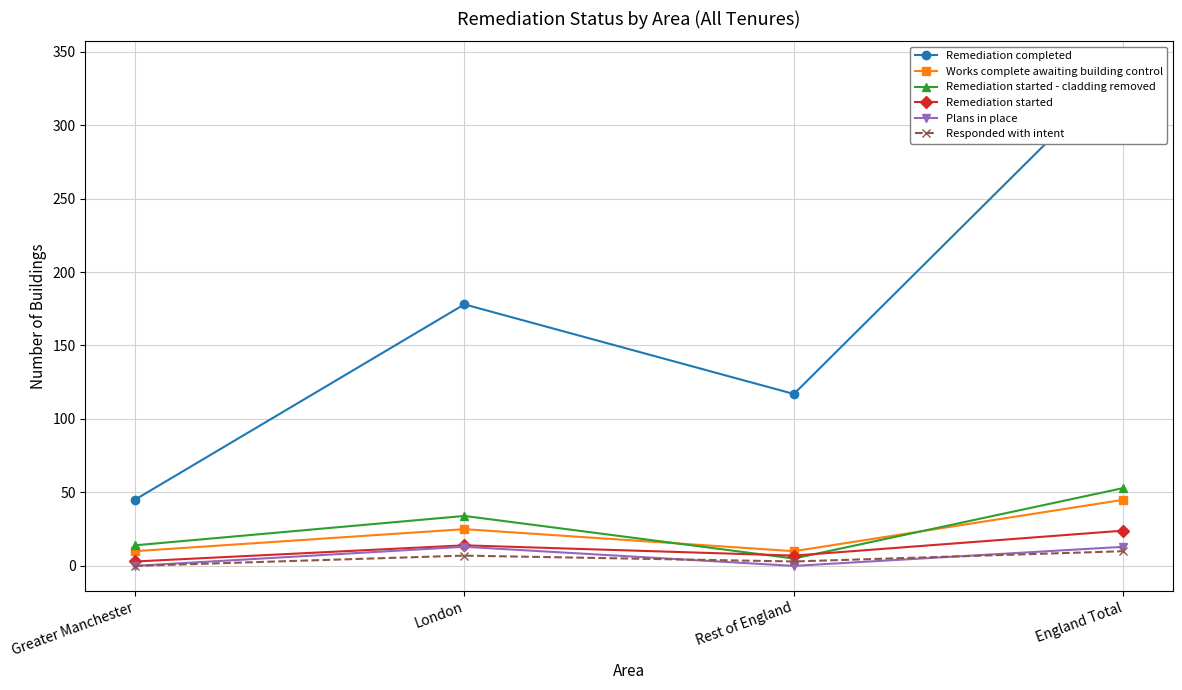

Where is the first local maximum for Remediation started?

London